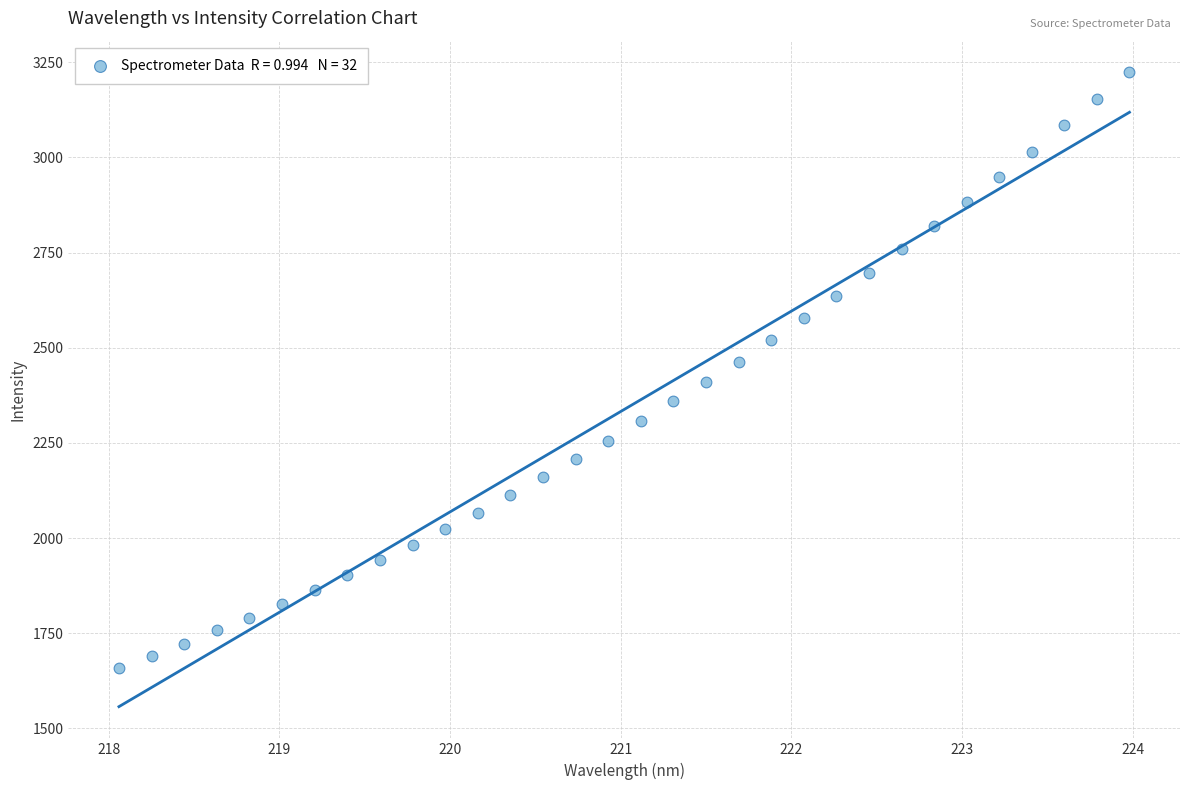

What is the range of Y values (max minus min)?

1564.3